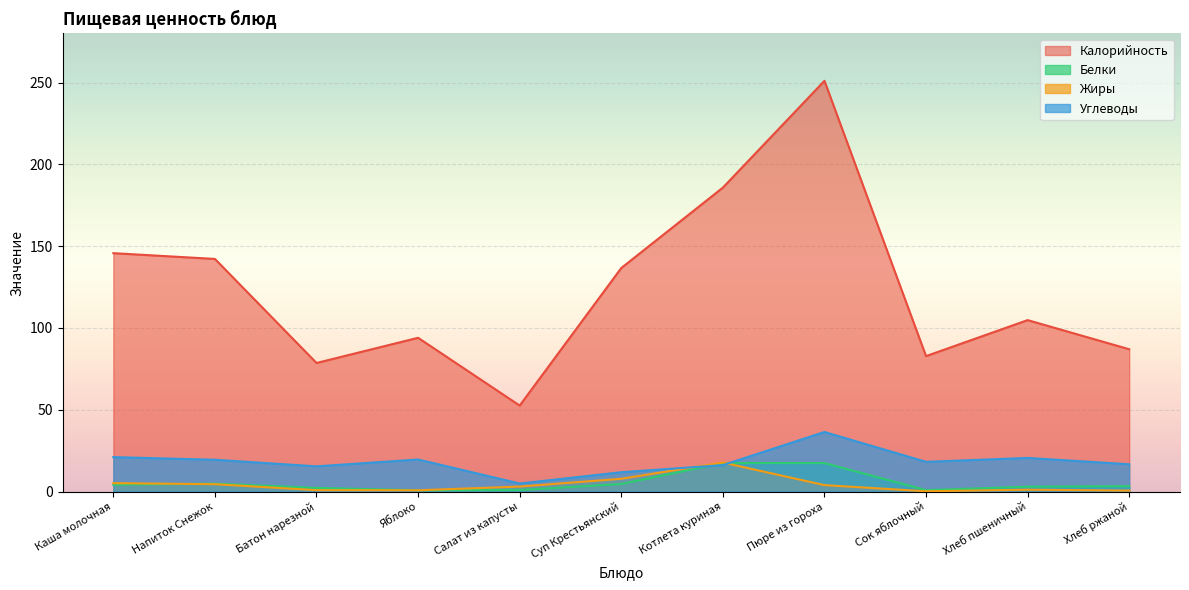

What is the difference between the maximum and minimum values in the Жиры series?

17.6